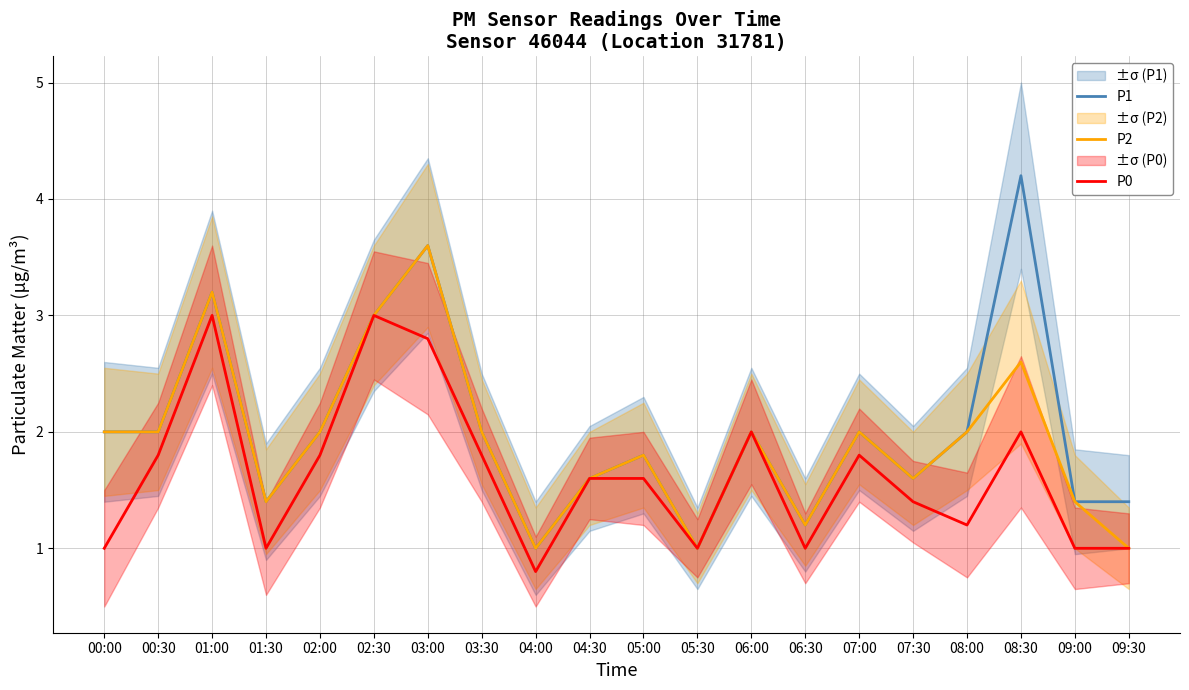

True or false: P2 and P1 intersect in this chart.

False